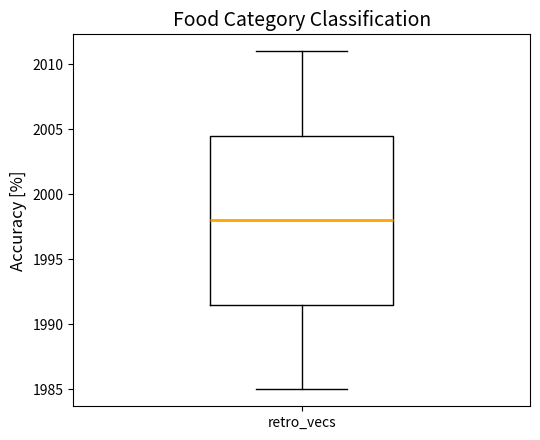

Transcribe this box plot: give where the median line is, the range the box spans, and where the two whiskers end, as read against the y-axis. The values are not printed on the chart, so give them approximately, as read against the axis.

median 1998.0, box 1991.5 to 2004.5, whiskers 1985.0 to 2011.0